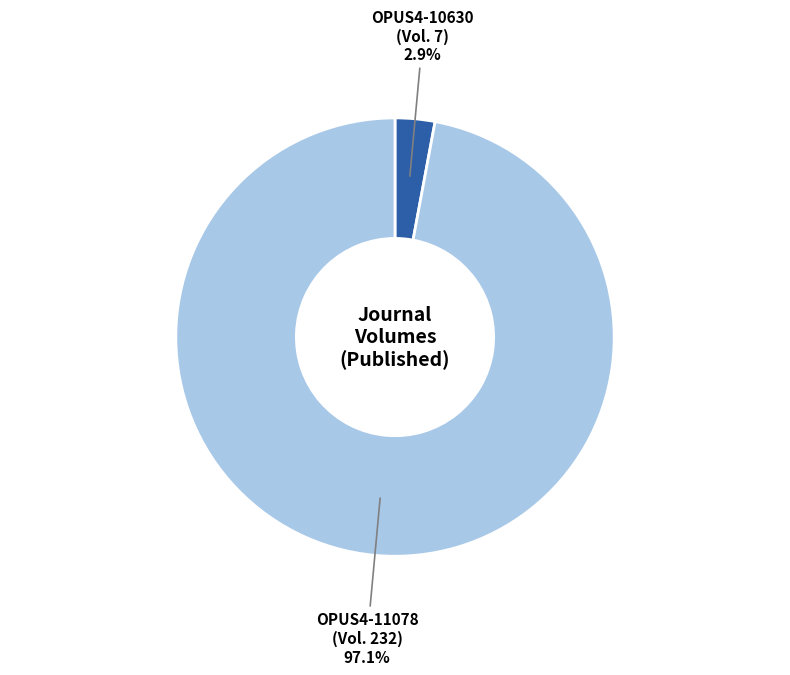

How many slices are in this pie chart?

2